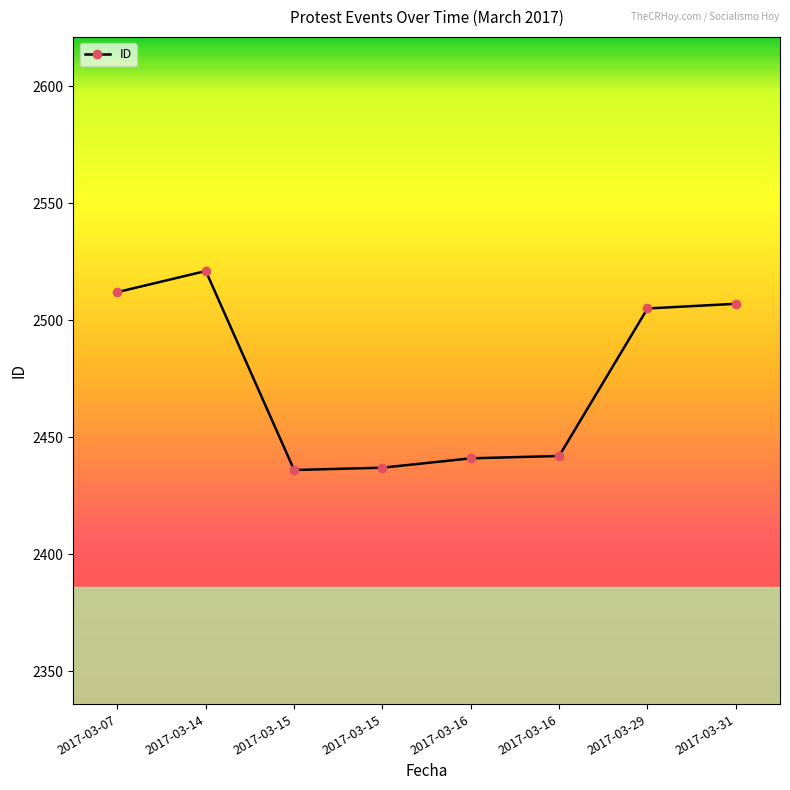

How many interior local peaks (higher than both neighbors) does the data have?

1